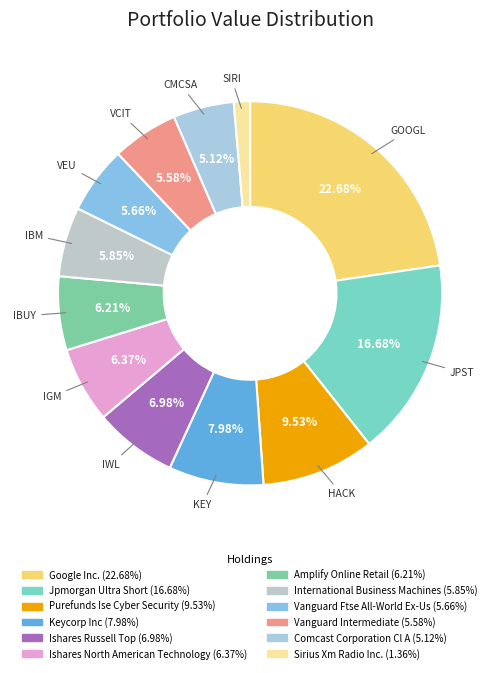

Which category has the biggest portion of the pie?

Google Inc.